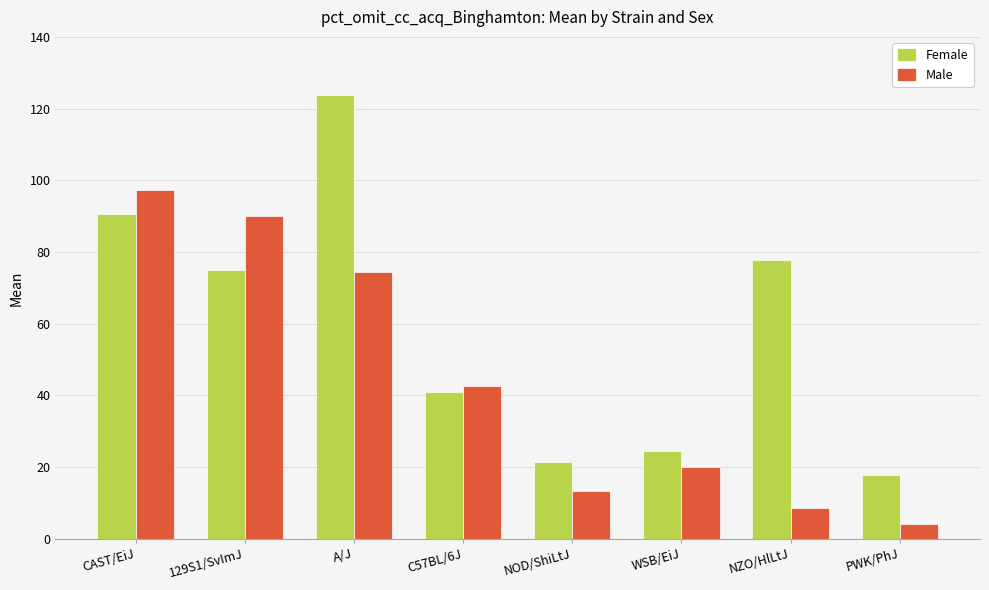

At which category is the sum across all series the highest?

A/J